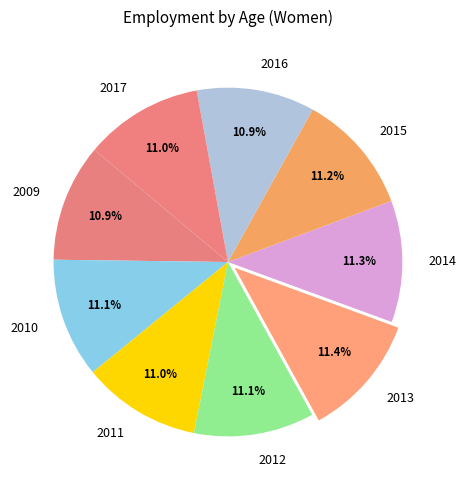

Is there a majority slice in this chart?

No